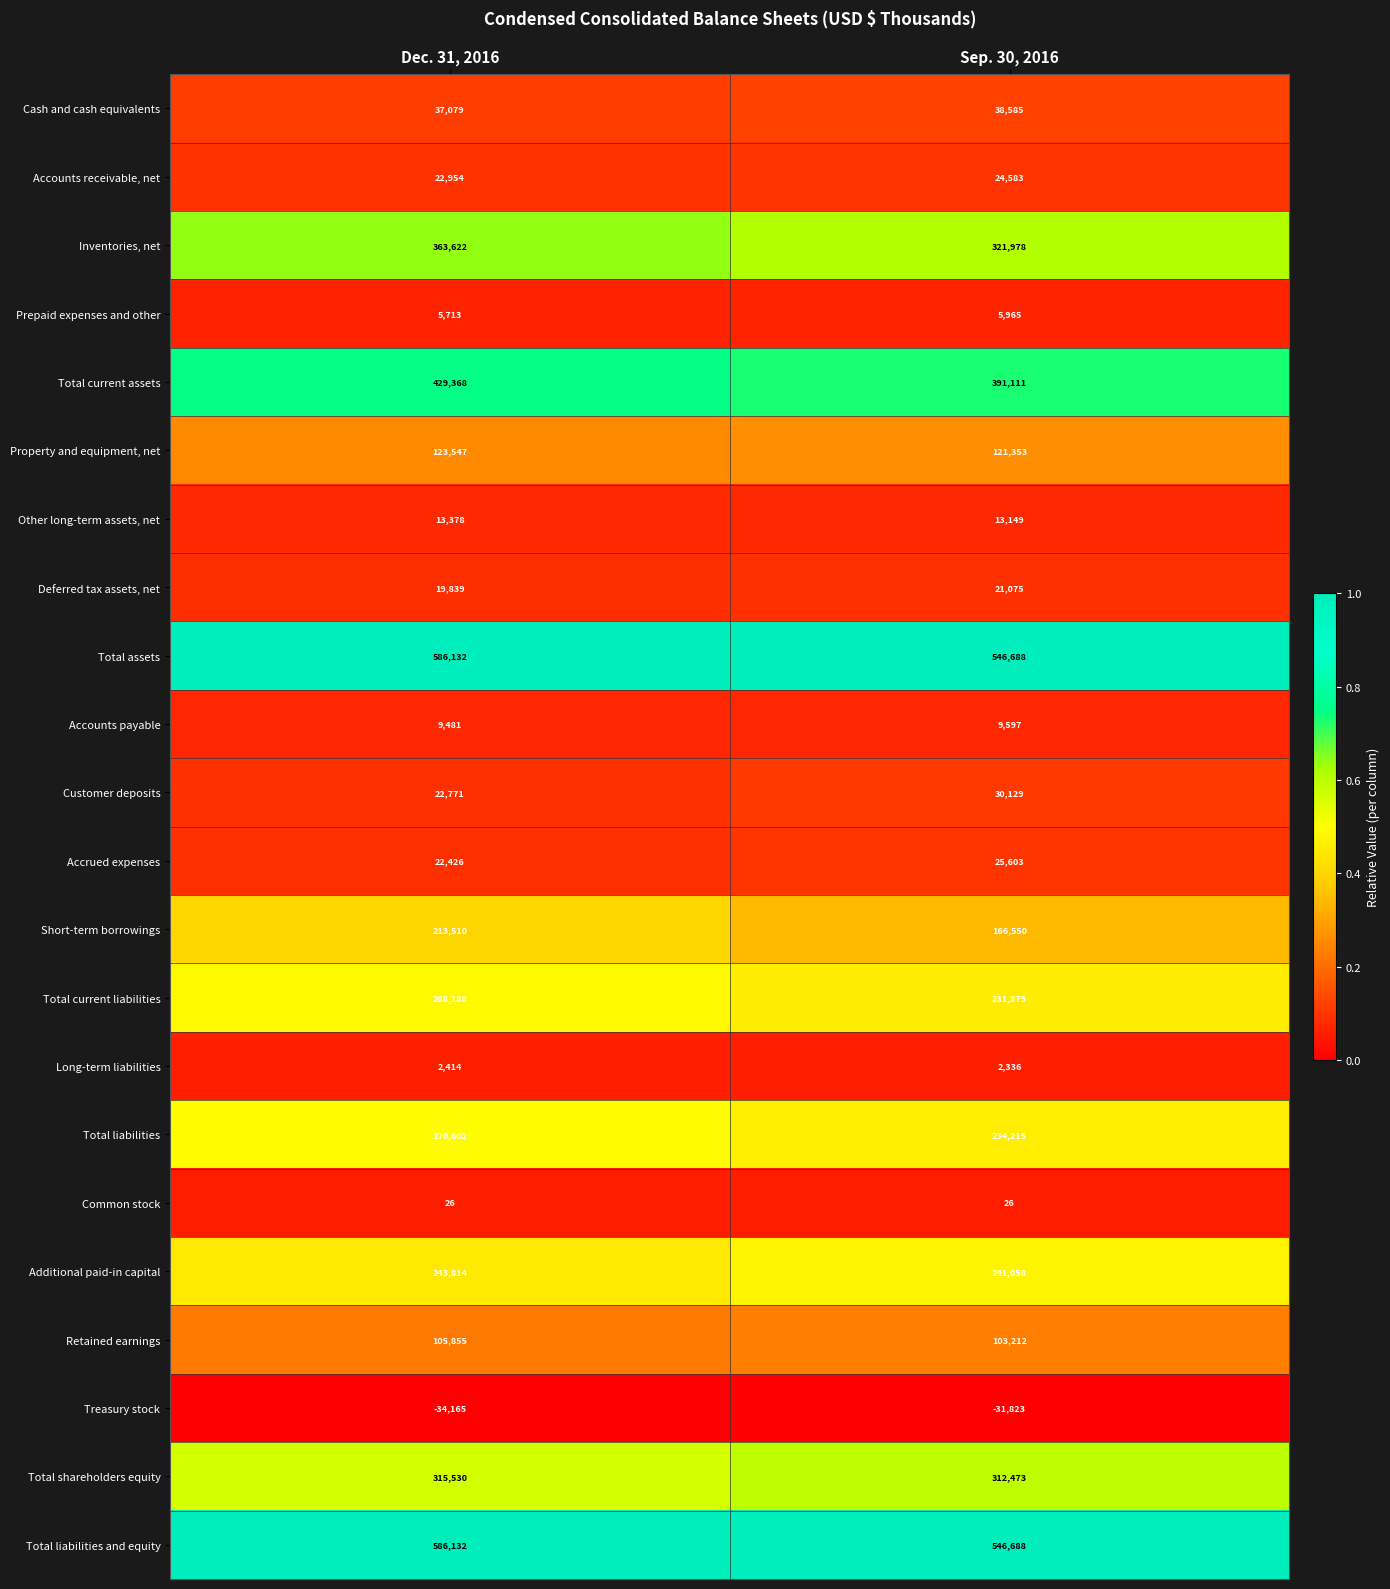

At how many categories does at least one series exceed 0?

2